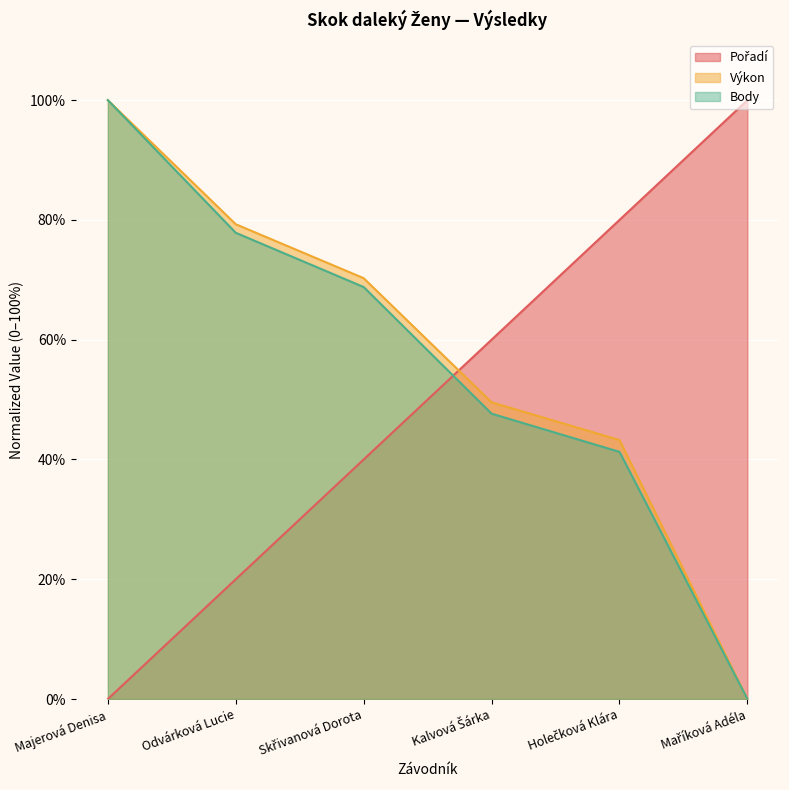

Reading left to right, transcribe all the data shown in this chart.

Pořadí: 0.0	20.0	40.0	60.0	80.0	100.0
Výkon: 100.0	79.3	70.3	49.5	43.2	0.0
Body: 100.0	77.9	68.8	47.7	41.3	0.0